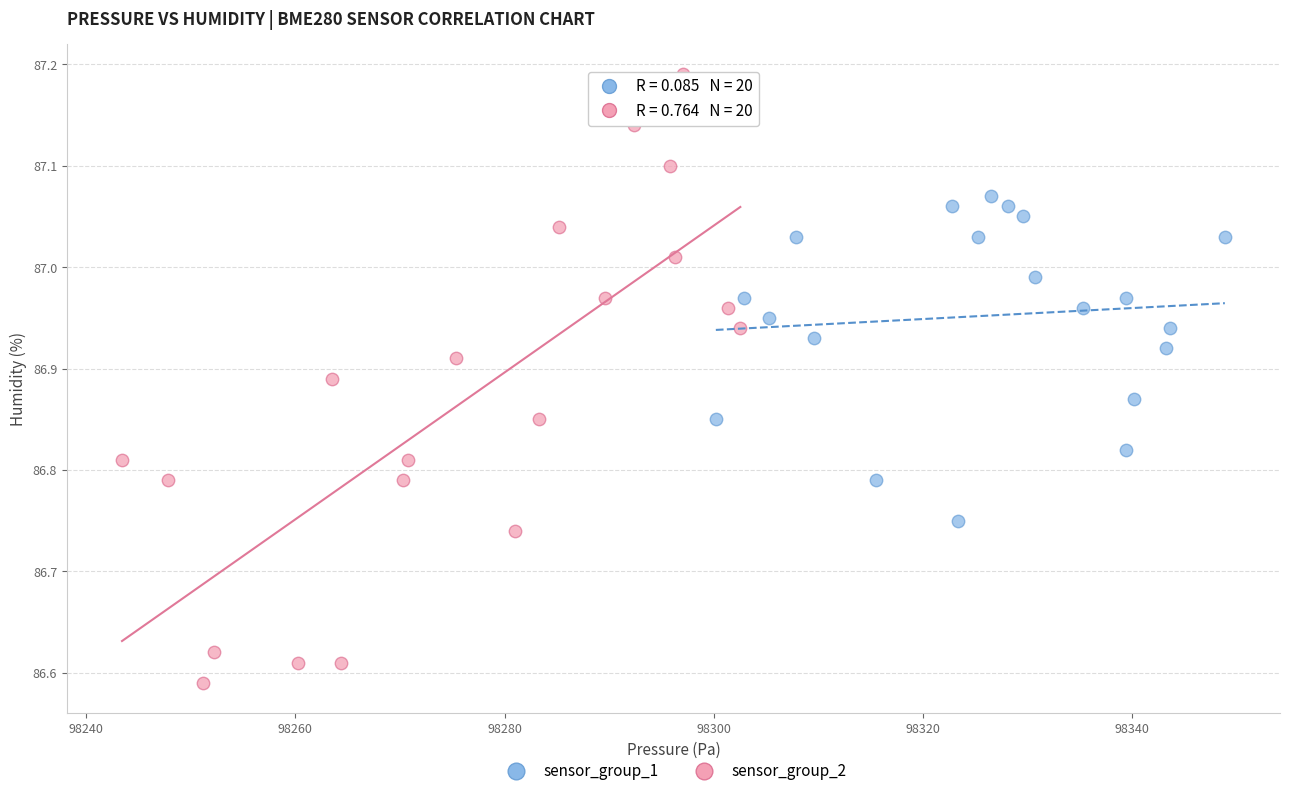

What are all the series names shown in the legend?

sensor_group_1, sensor_group_2